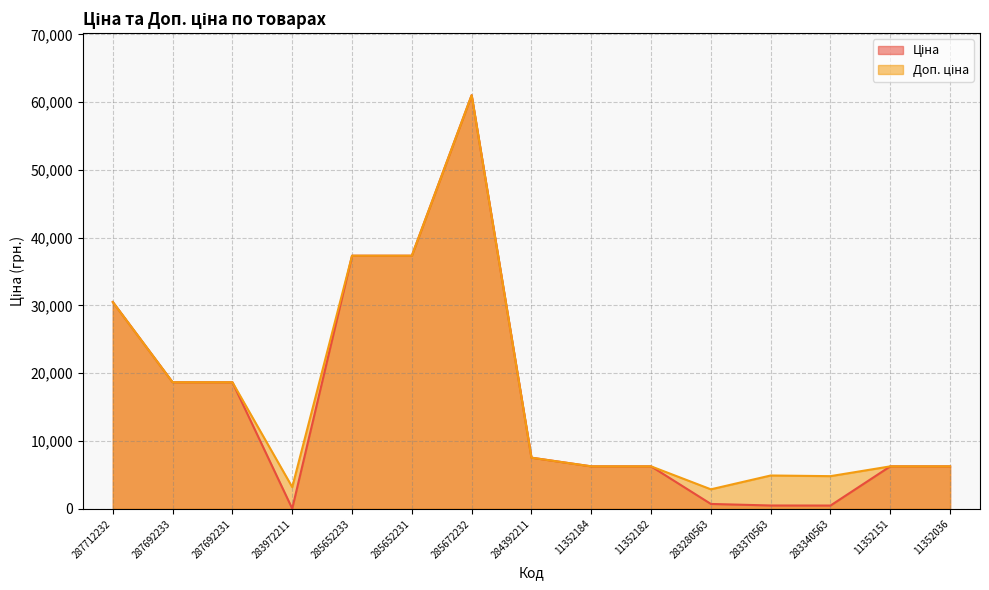

What is the label of the 3rd point from the right?

283340563